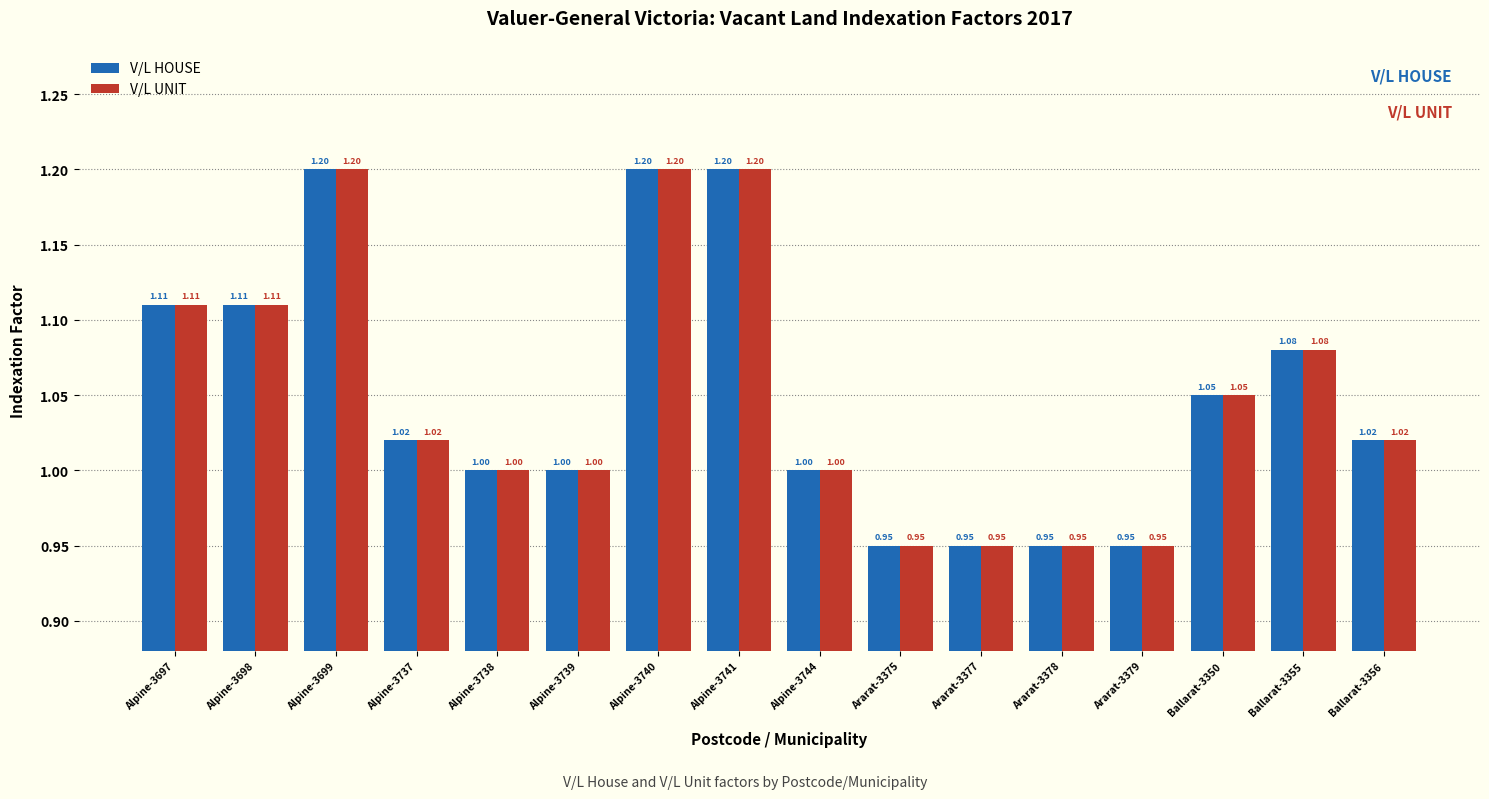

What is the sum of the V/L UNIT values at Alpine-3698 and Ararat-3379?

2.1